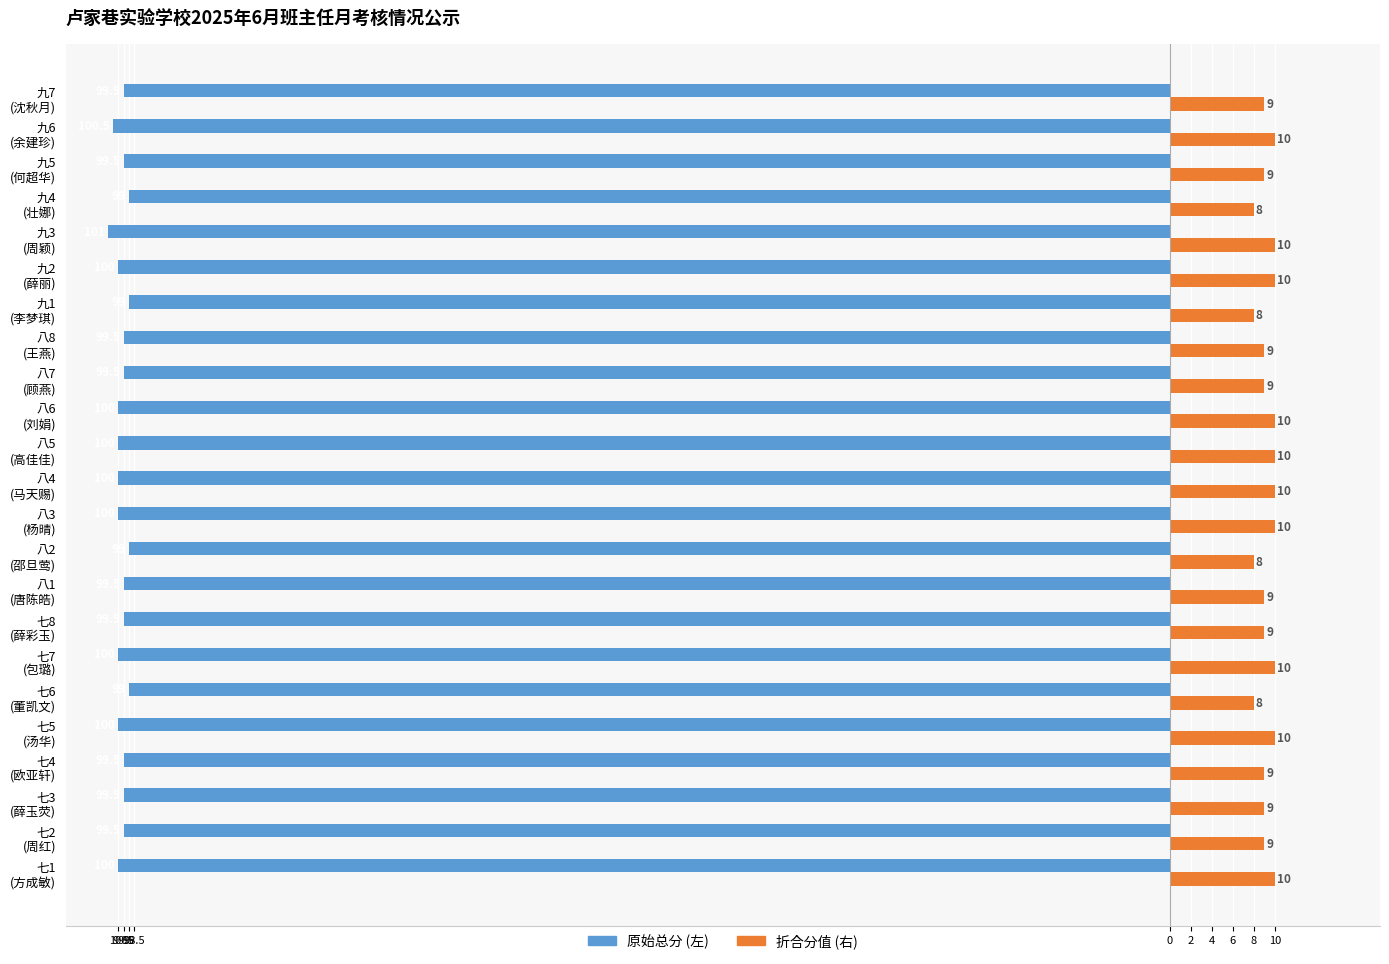

Count the number of data series in this chart.

2